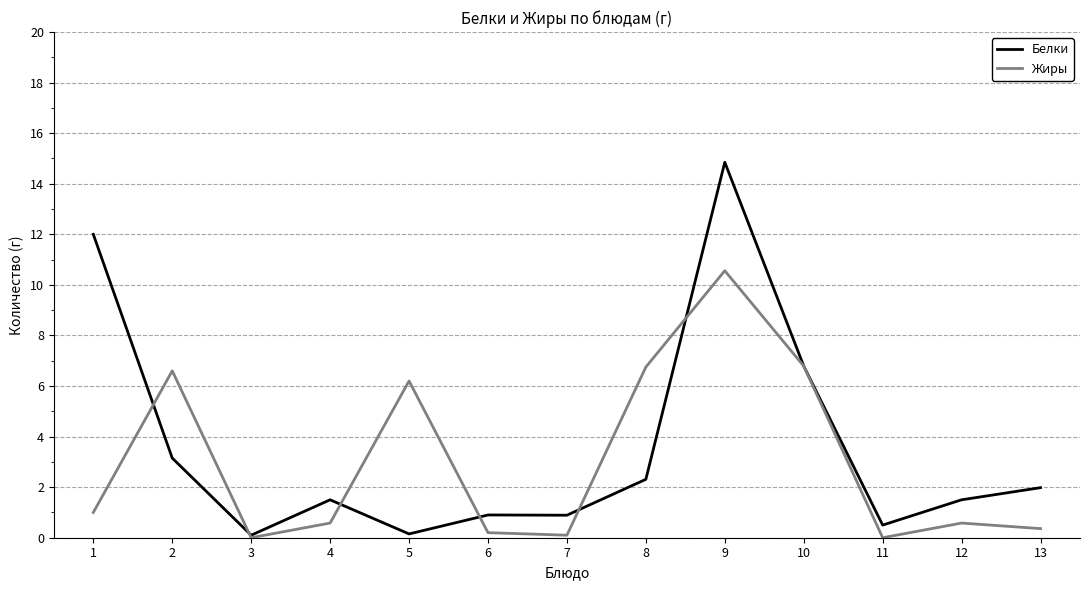

Rank the series by their average value, from highest to lowest.

Белки, Жиры